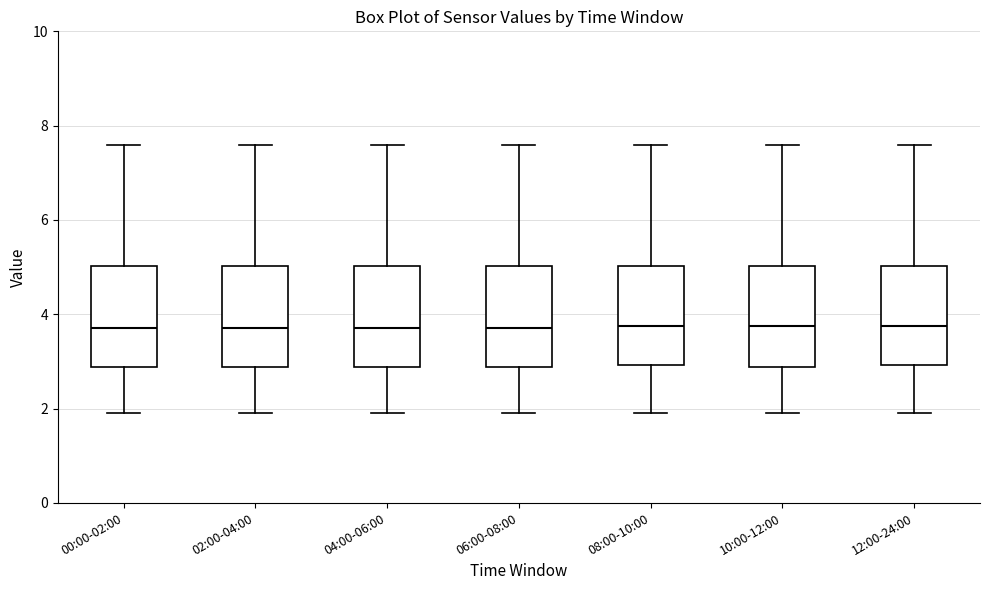

Where does the upper whisker of the box for 04:00-06:00 end on the y-axis? The values are not printed on the chart, so give them approximately, as read against the axis.

7.6